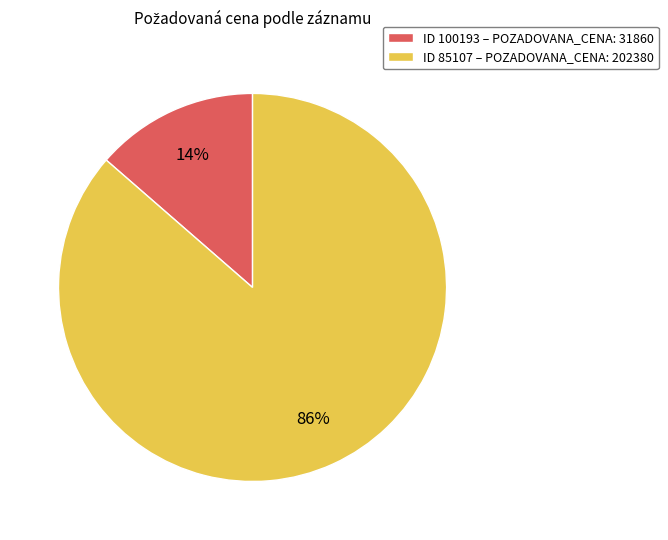

Which slice represents more than half of the pie?

ID 85107 – POZADOVANA_CENA: 202380